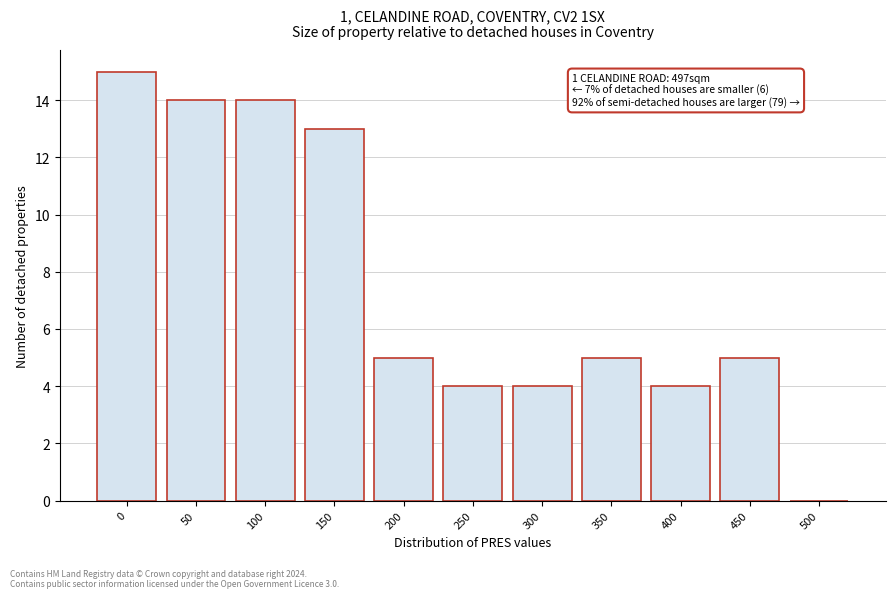

Reading left to right, what are all the values shown in this chart?

0=15	50=14	100=14	150=13	200=5	250=4	300=4	350=5	400=4	450=5	500=0